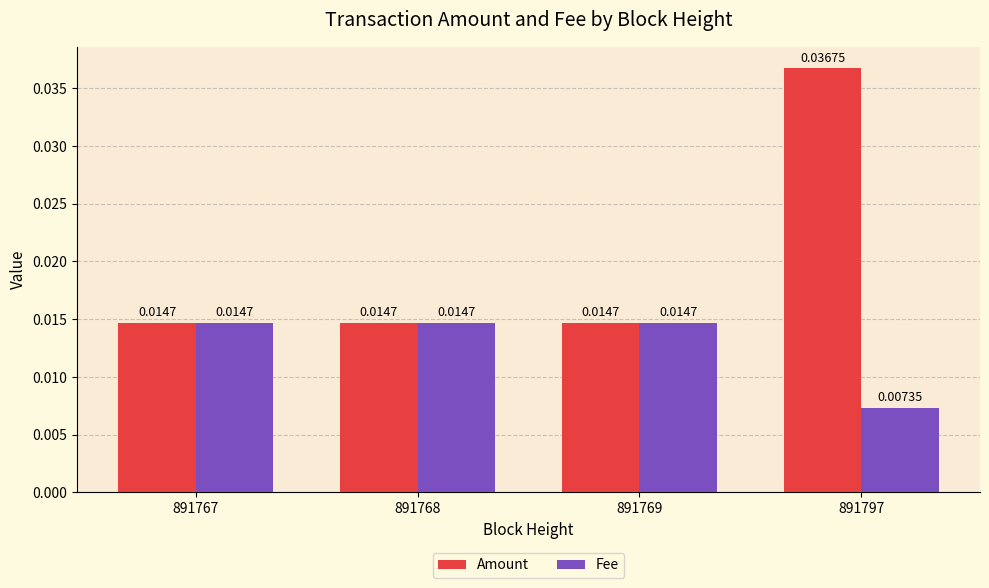

Rank the series by their average value, from lowest to highest.

Fee, Amount